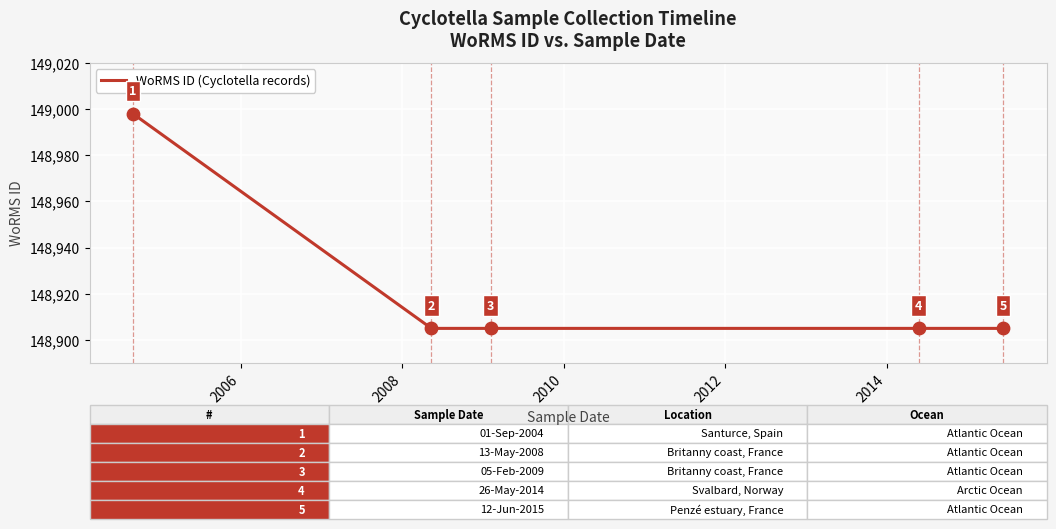

True or false: there are more than 0 points higher than both neighbors.

False